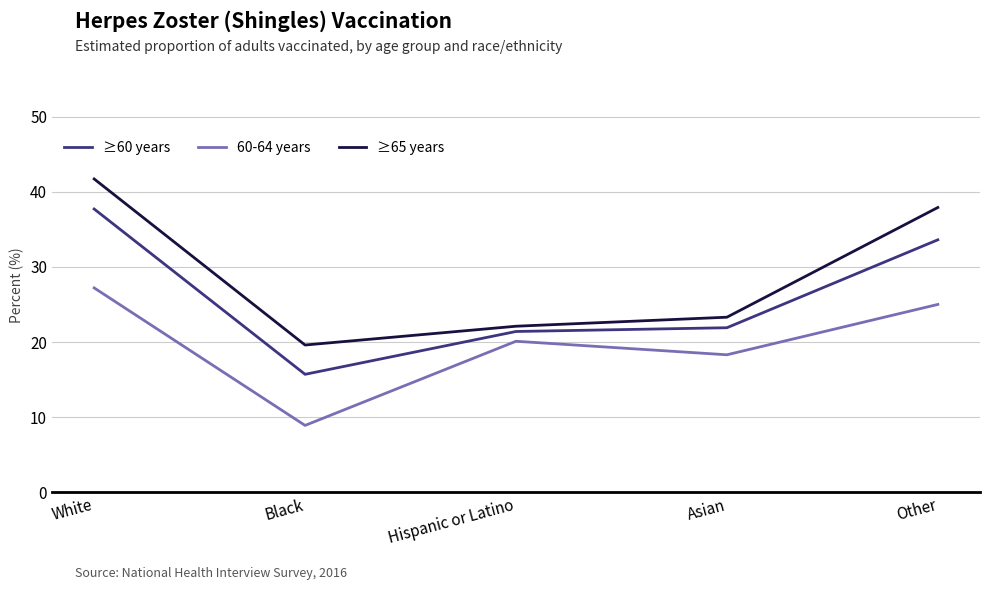

Reading right to left, extract all data points from this chart.

≥60 years: 33.6	21.9	21.4	15.7	37.7
60-64 years: 25.0	18.3	20.1	8.9	27.2
≥65 years: 37.9	23.3	22.1	19.6	41.7